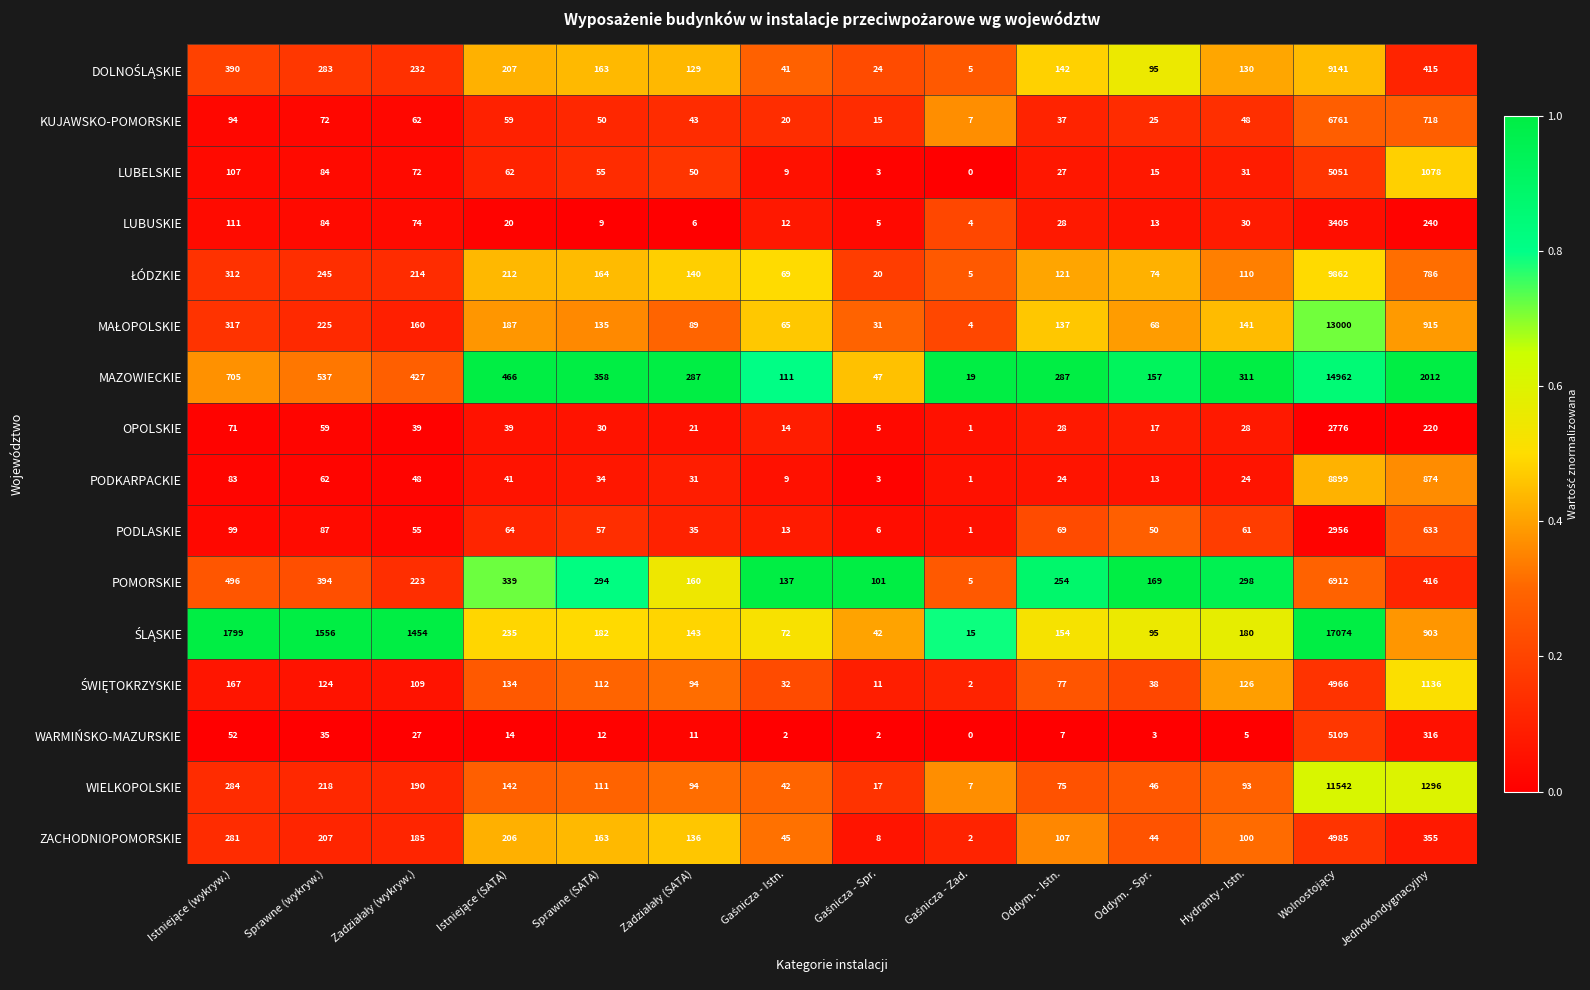

What is the total value across all series at Sprawne (SATA)?

1929